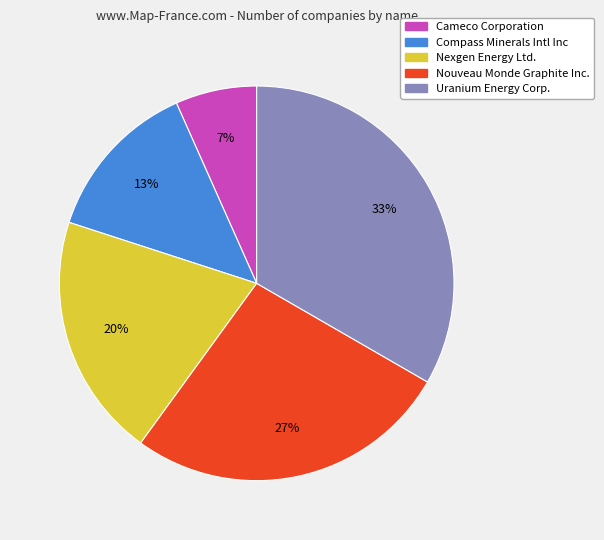

The Nexgen Energy Ltd. slice represents 7% of the pie. True or false?

False